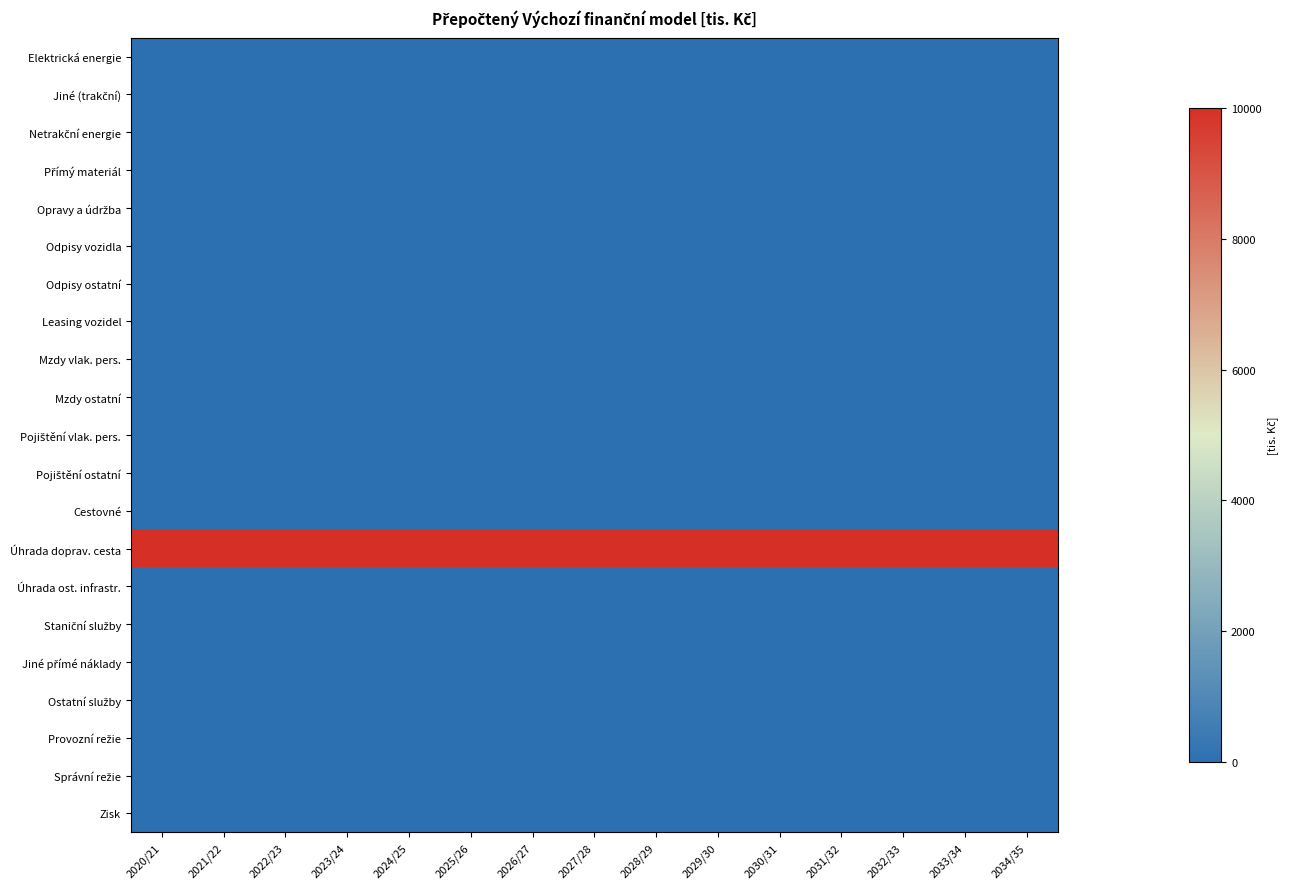

Which has a higher value, 2021/22 or 2022/23?

2021/22